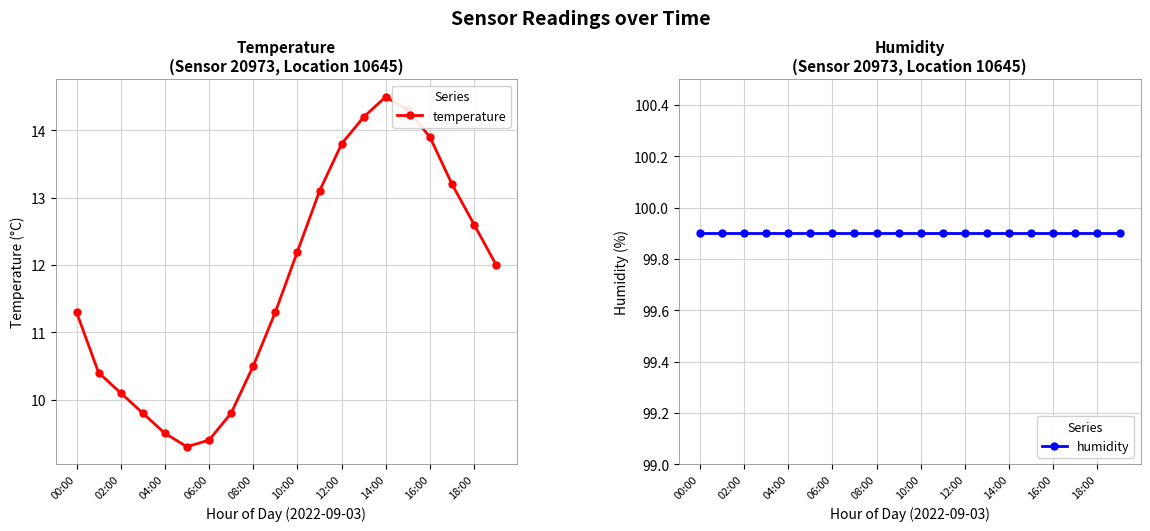

Reading left to right, transcribe all the data shown in this chart.

temperature: 11.3	10.4	10.1	9.8	9.5	9.3	9.4	9.8	10.5	11.3	12.2	13.1	13.8	14.2	14.5	14.3	13.9	13.2	12.6	12.0
humidity: 99.9	99.9	99.9	99.9	99.9	99.9	99.9	99.9	99.9	99.9	99.9	99.9	99.9	99.9	99.9	99.9	99.9	99.9	99.9	99.9